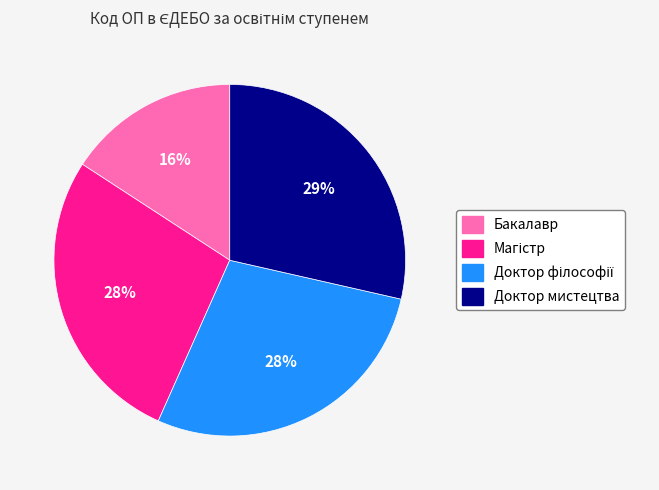

How many slices are in this pie chart?

4